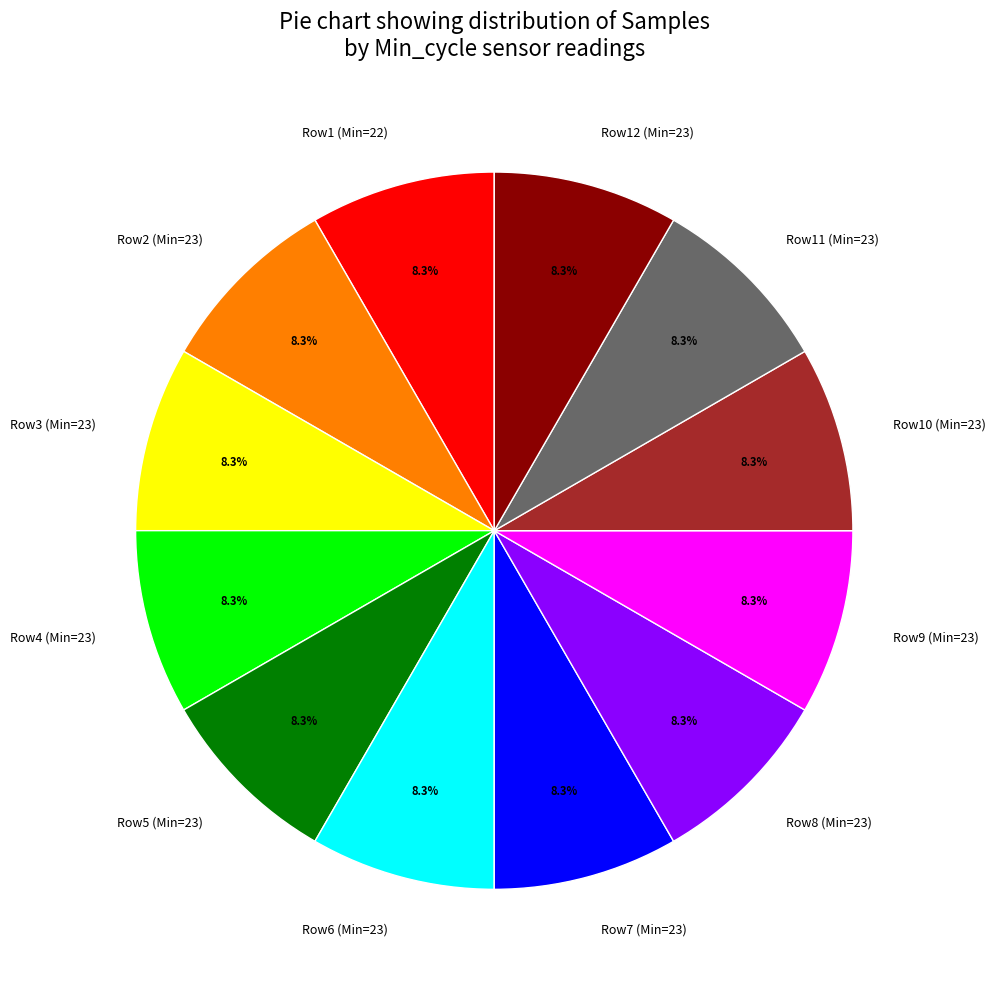

Is there any slice that represents more than half of the pie?

No